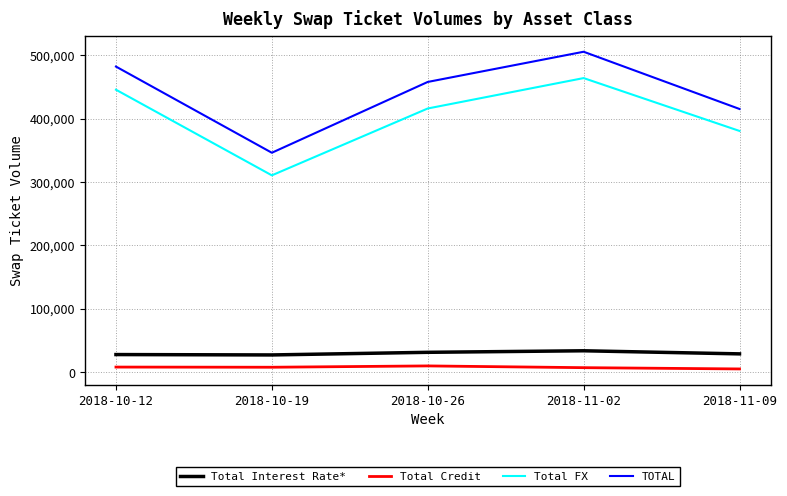

Where is Total FX nearest to the value 387091?

2018-11-09